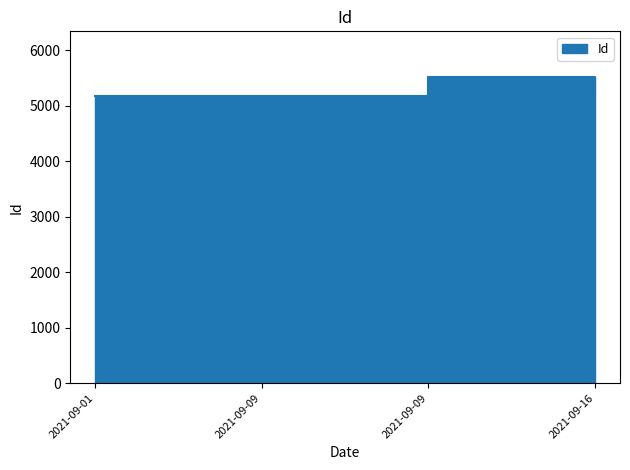

Where does the data first go above 5186?

2021-09-09